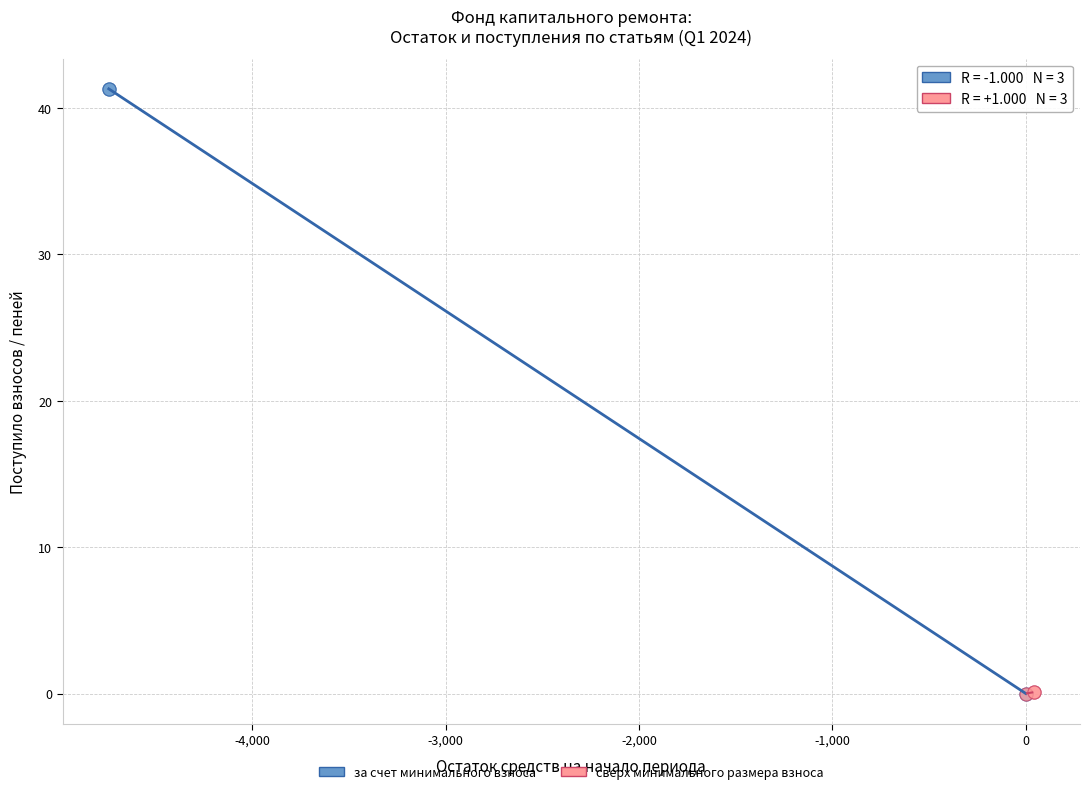

What are all the series names shown in the legend?

за счет минимального взноса, сверх минимального размера взноса